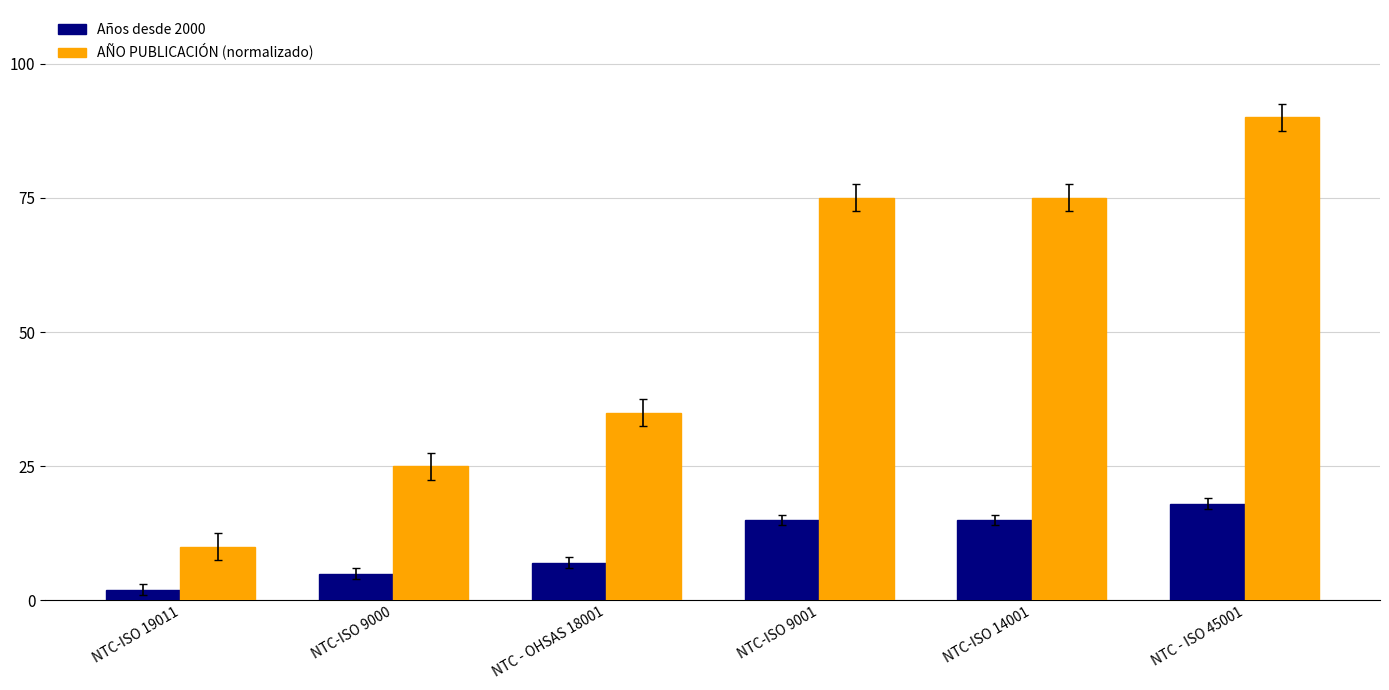

Which series changed the most between NTC-ISO 19011 and NTC-ISO 14001?

AÑO PUBLICACIÓN (normalizado)